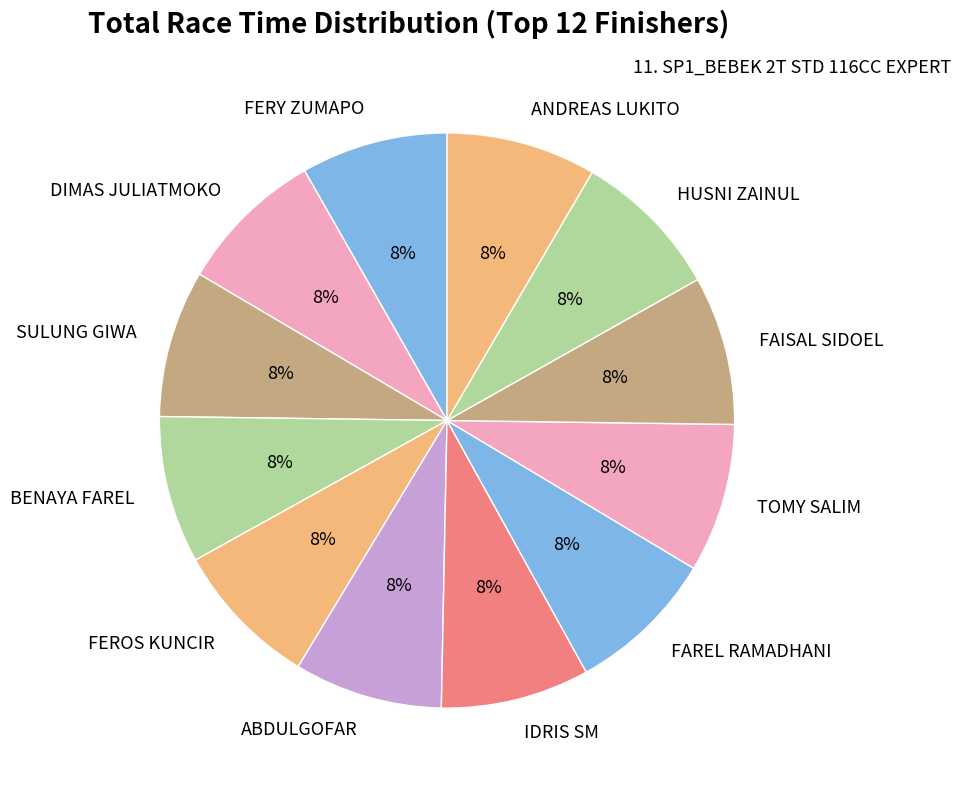

To the nearest percent, what portion does SULUNG GIWA represent?

8%